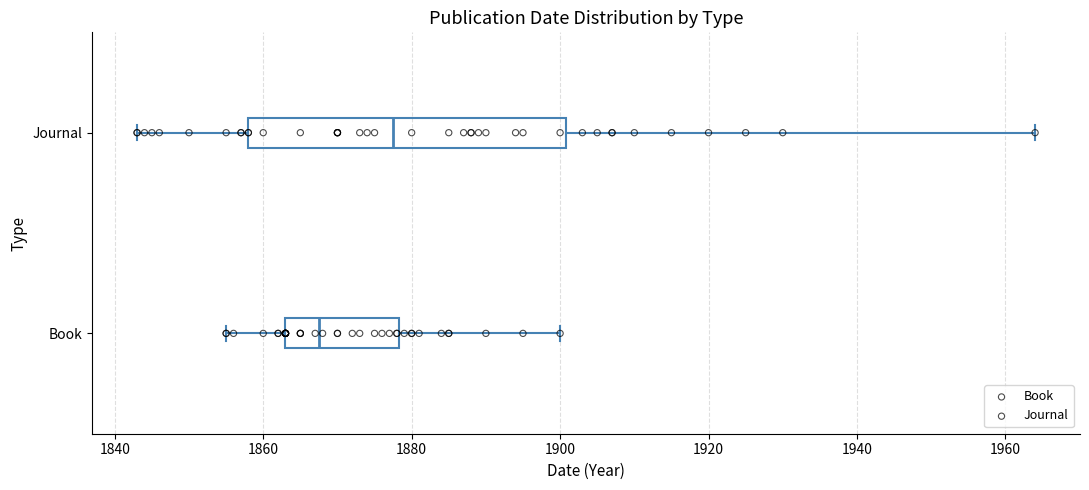

Where does the median line of the box for Book sit on the x-axis? The values are not printed on the chart, so give them approximately, as read against the axis.

1868